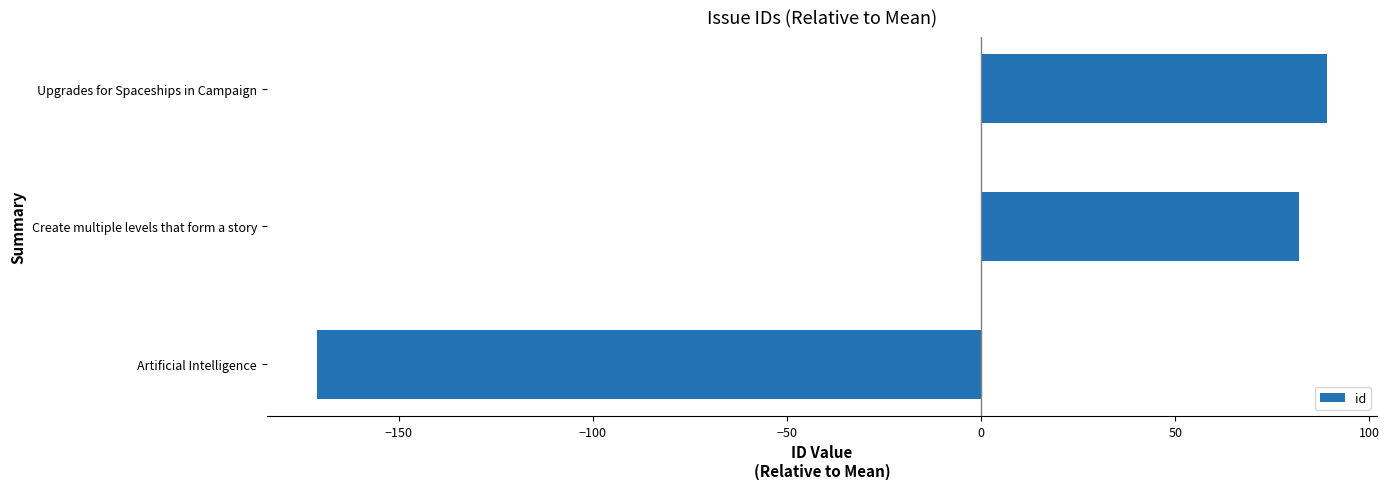

Where is the data nearest to the value -41?

Create multiple levels that form a story